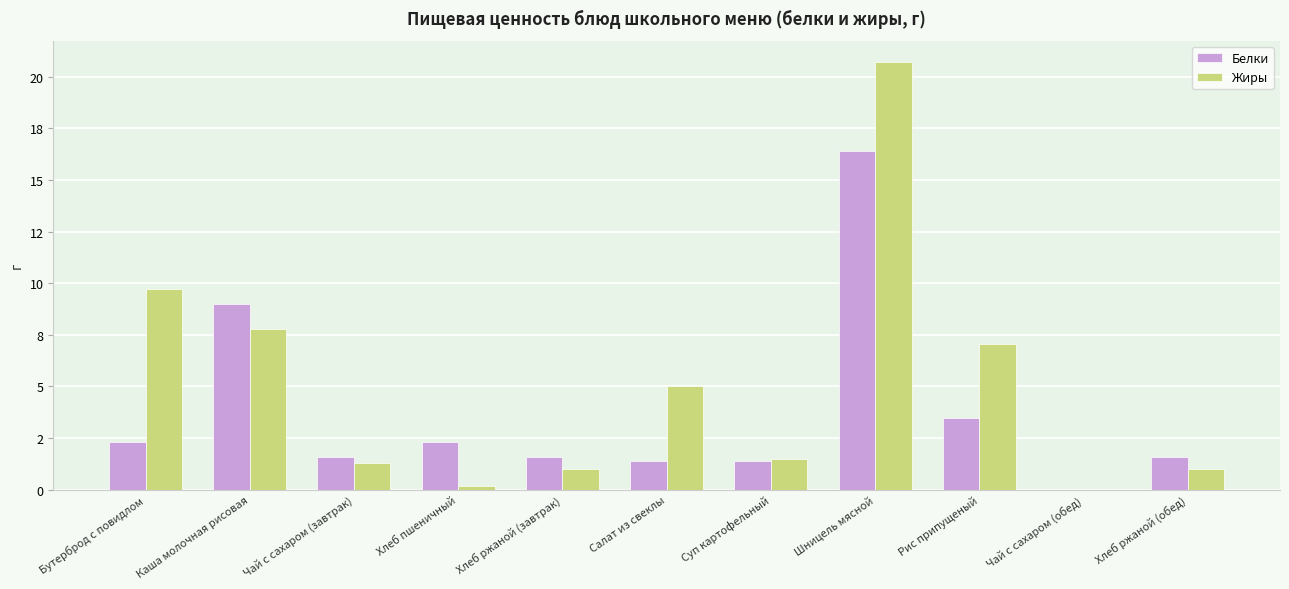

The Жиры series shows 20.7 at Шницель мясной. True or false?

True